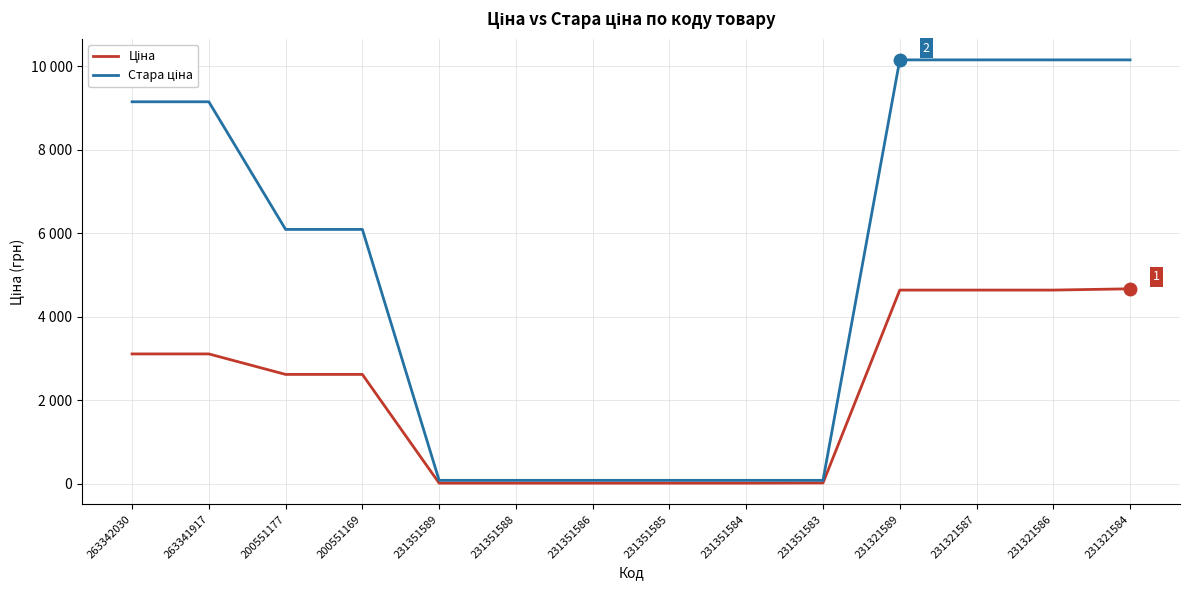

What is the difference between the maximum and minimum values in the Стара ціна series?

10075.5